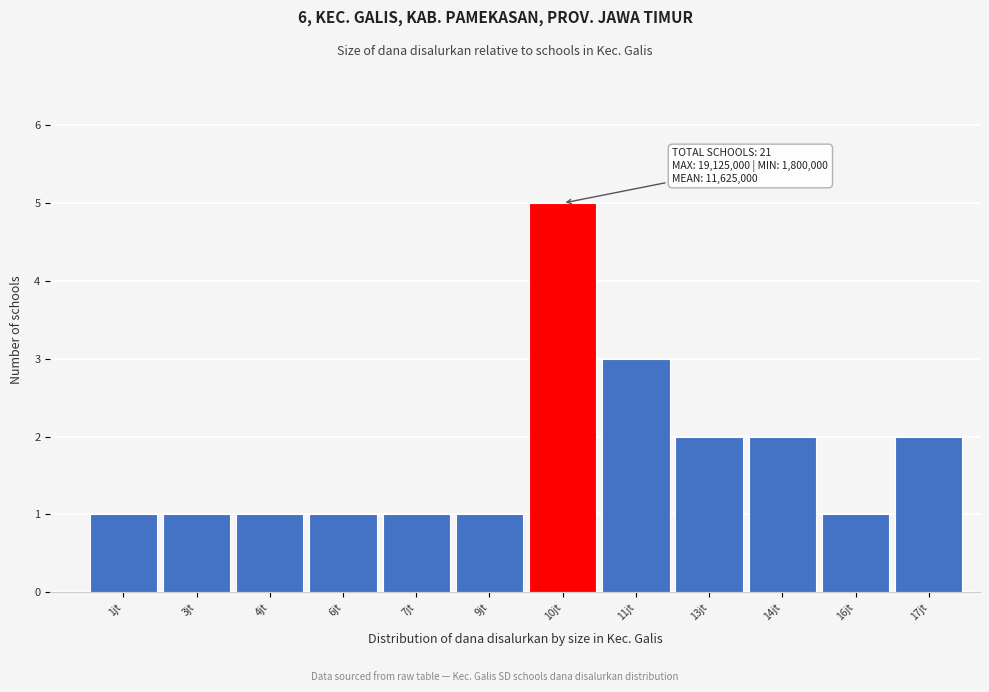

Reading left to right, what are all the values shown in this chart?

1	1	1	1	1	1	5	3	2	2	1	2